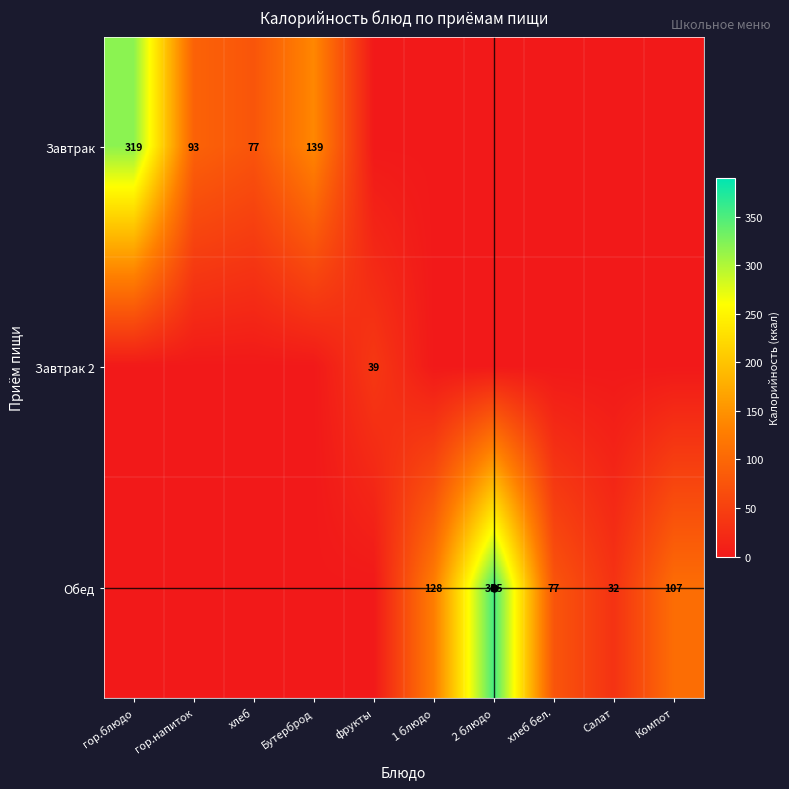

Is it true that Завтрак equals 27 at гор.напиток?

False